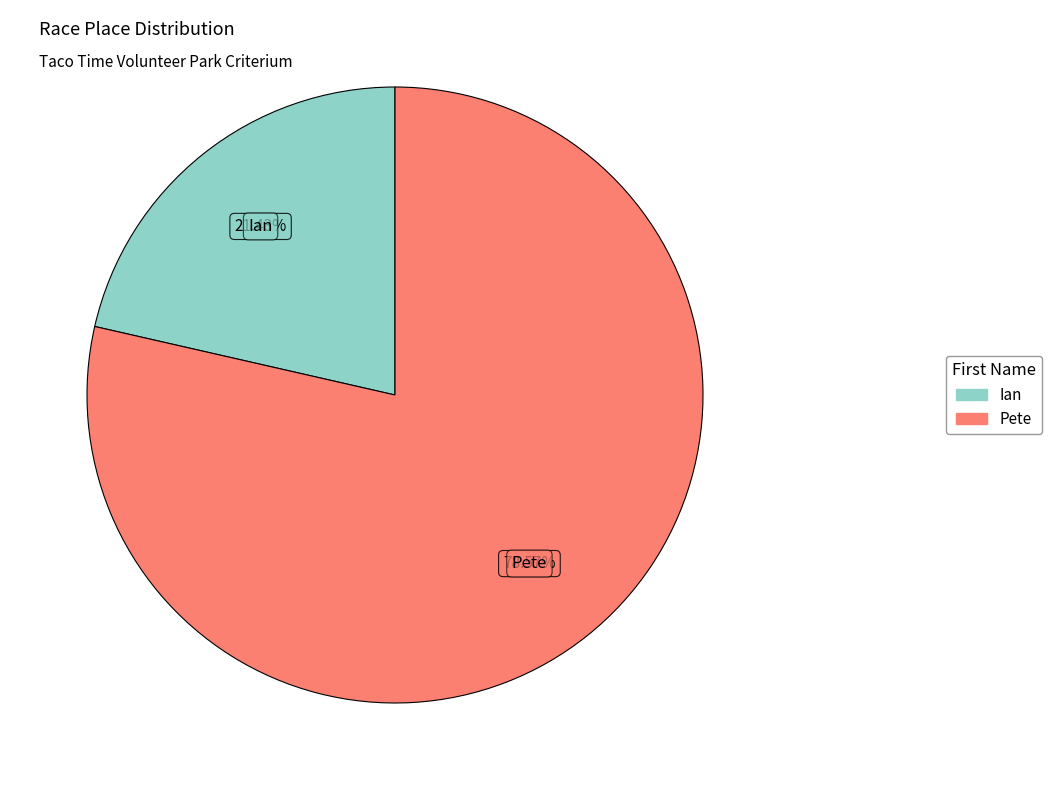

Which slice is the smallest?

Ian